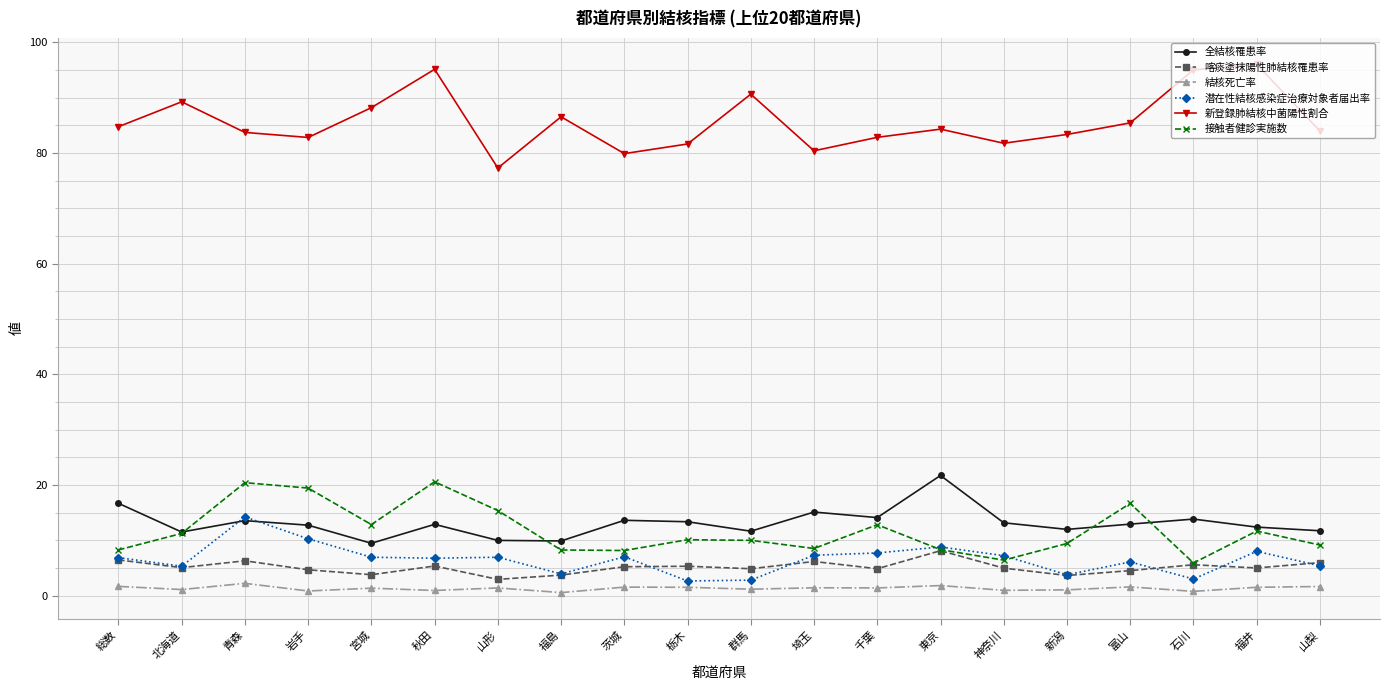

How many intersections are there between 接触者健診実施数 and 潜在性結核感染症治療対象者届出率?

2